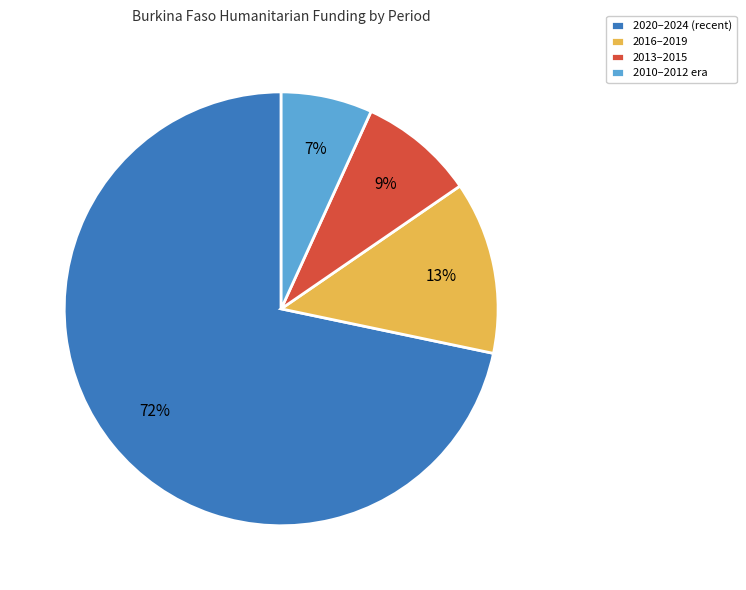

To the nearest percent, what is the average slice percentage?

25%